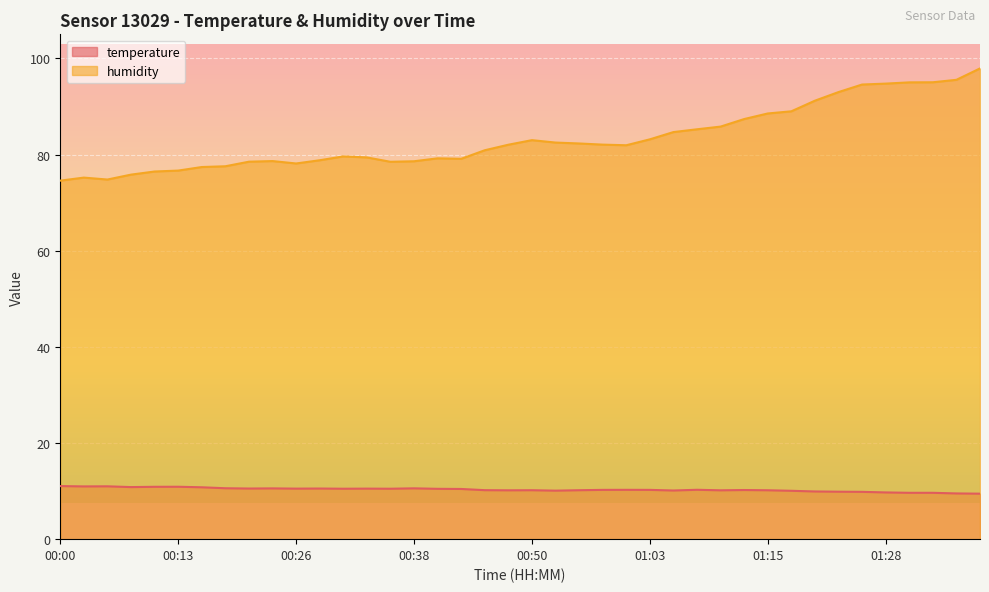

Which category has the highest value in the temperature series?

00:00